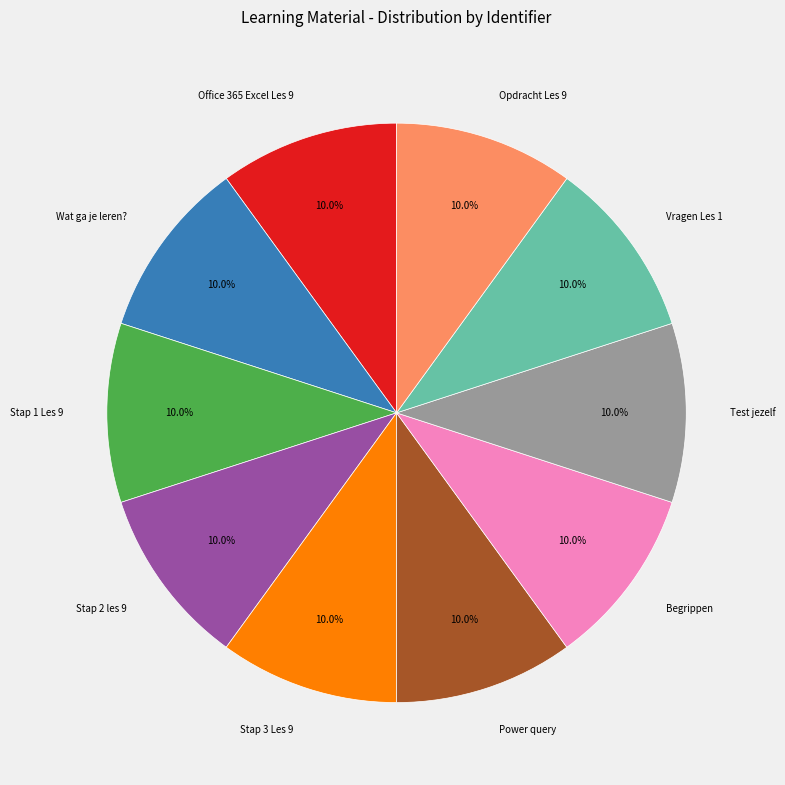

Approximately how many times larger is the value at Wat ga je leren? compared to Stap 3 Les 9?

1.0